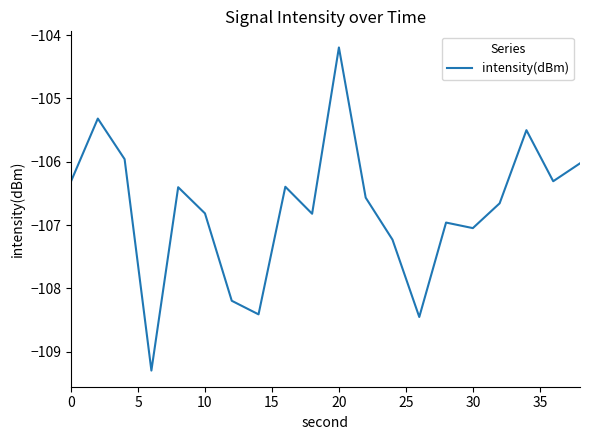

How many distinct data groups are displayed?

1